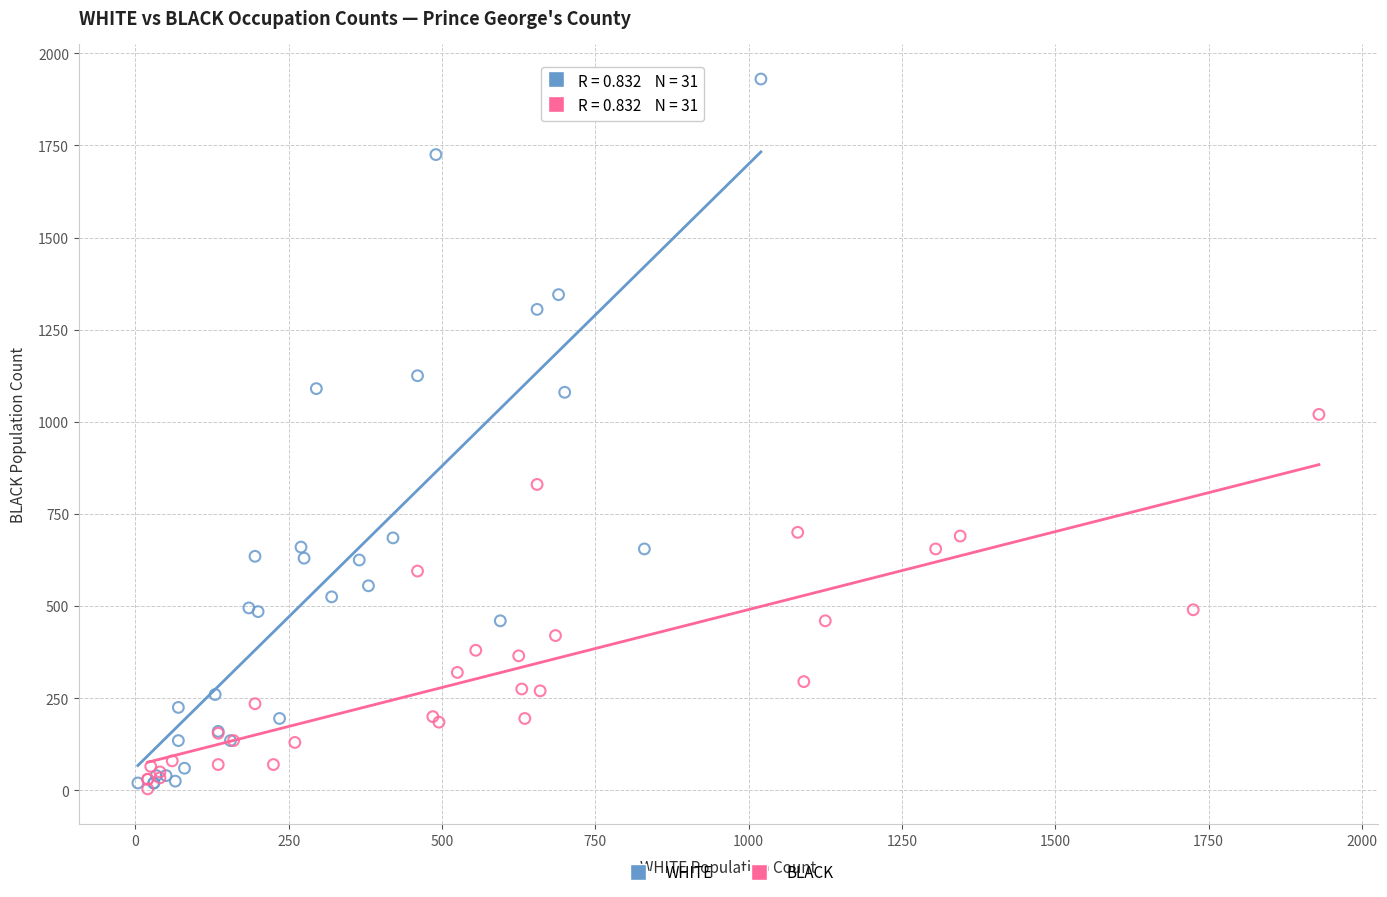

Which series has the widest spread of Y values?

WHITE